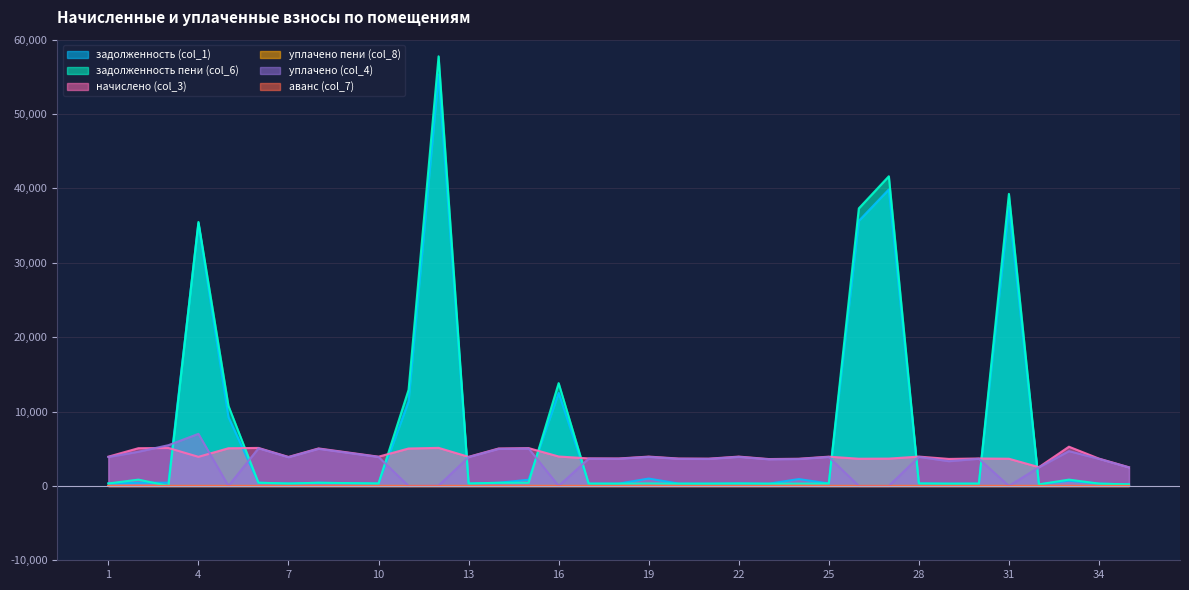

At which label does уплачено пени (col_8) reach its minimum?

1